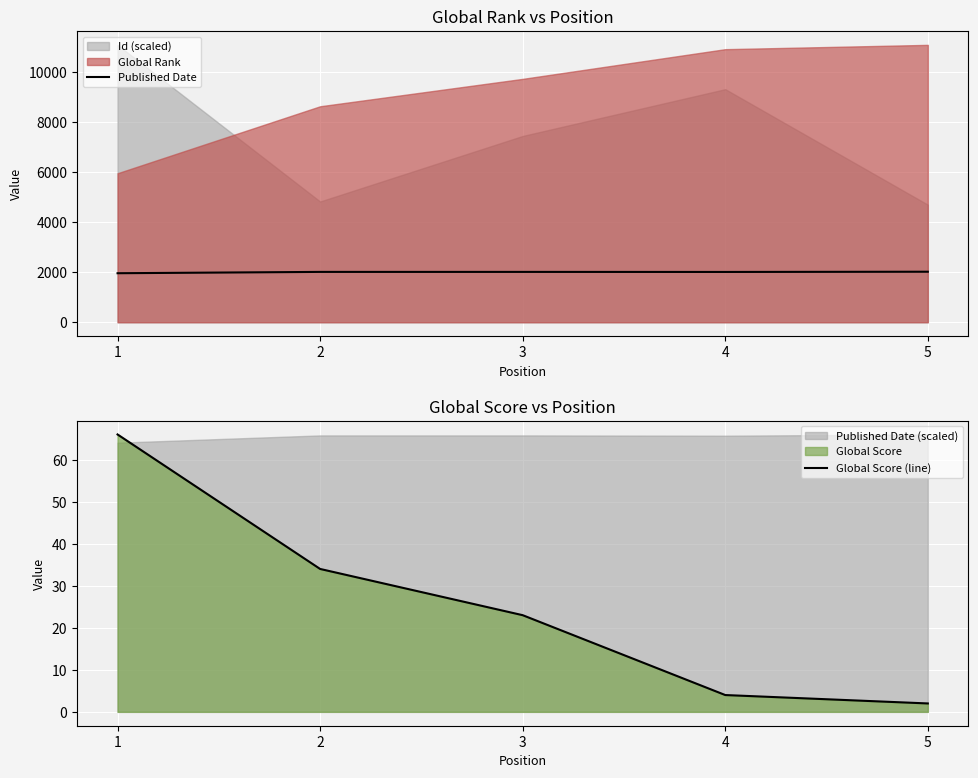

How many data points in Published Date are less than 2013?

2